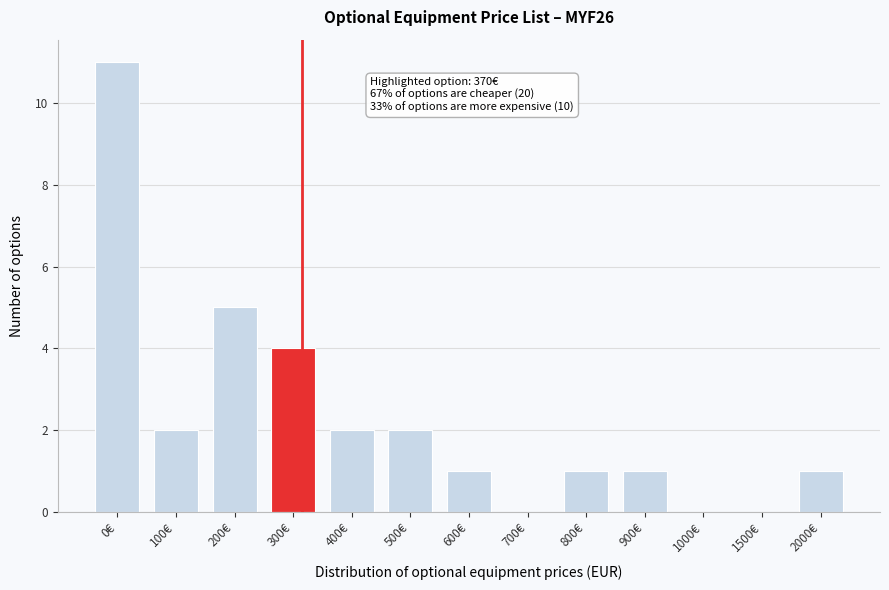

Reading right to left, transcribe all the data shown in this chart.

2000€=1	1500€=0	1000€=0	900€=1	800€=1	700€=0	600€=1	500€=2	400€=2	300€=4	200€=5	100€=2	0€=11